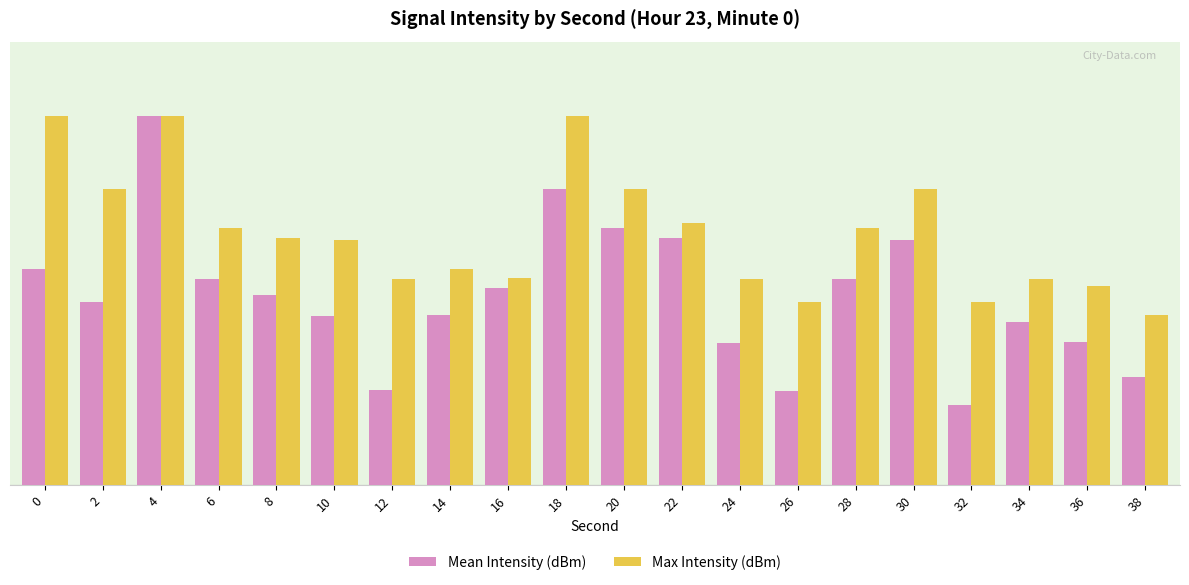

True or false: Max Intensity (dBm) has a value of 12.8 at 24.

True